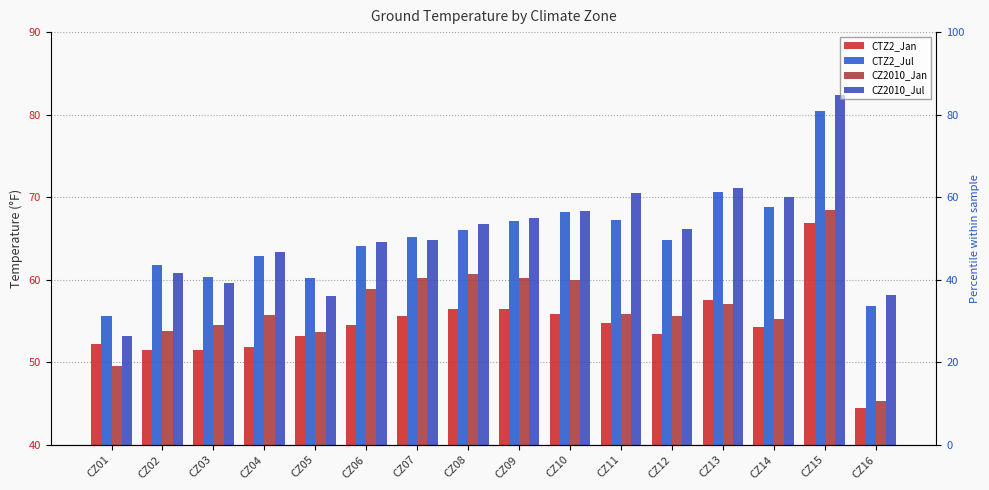

Reading left to right, list all the values displayed in this chart.

CTZ2_Jan: CZ01=52.2	CZ02=51.5	CZ03=51.4	CZ04=51.8	CZ05=53.1	CZ06=54.5	CZ07=55.6	CZ08=56.4	CZ09=56.4	CZ10=55.8	CZ11=54.7	CZ12=53.4	CZ13=57.5	CZ14=54.2	CZ15=66.8	CZ16=44.4
CTZ2_Jul: CZ01=55.6	CZ02=61.8	CZ03=60.3	CZ04=62.8	CZ05=60.2	CZ06=64.0	CZ07=65.2	CZ08=66.0	CZ09=67.1	CZ10=68.2	CZ11=67.2	CZ12=64.8	CZ13=70.6	CZ14=68.8	CZ15=80.4	CZ16=56.8
CZ2010_Jan: CZ01=49.5	CZ02=53.7	CZ03=54.5	CZ04=55.7	CZ05=53.6	CZ06=58.9	CZ07=60.2	CZ08=60.7	CZ09=60.2	CZ10=59.9	CZ11=55.8	CZ12=55.6	CZ13=57.0	CZ14=55.2	CZ15=68.4	CZ16=45.3
CZ2010_Jul: CZ01=53.2	CZ02=60.8	CZ03=59.6	CZ04=63.3	CZ05=58.0	CZ06=64.5	CZ07=64.8	CZ08=66.7	CZ09=67.4	CZ10=68.3	CZ11=70.5	CZ12=66.1	CZ13=71.1	CZ14=70.0	CZ15=82.4	CZ16=58.1